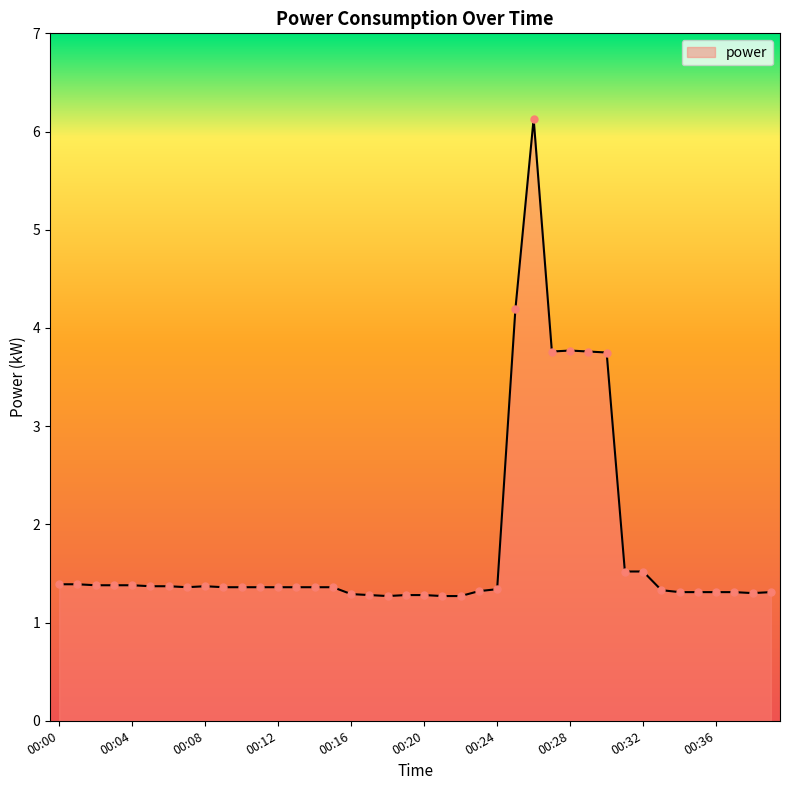

What is the difference between the maximum and minimum values?

4.9